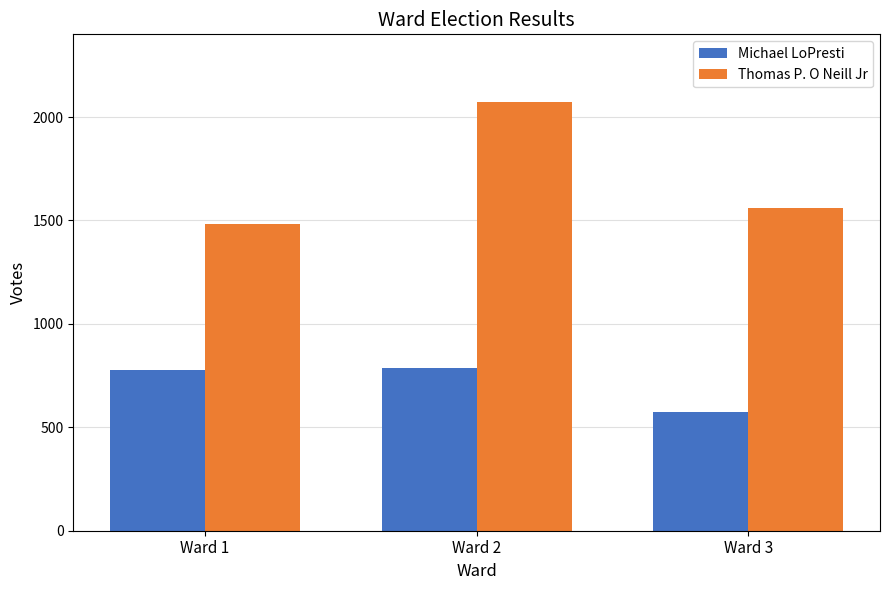

At which label is Michael LoPresti closest to 681?

Ward 1